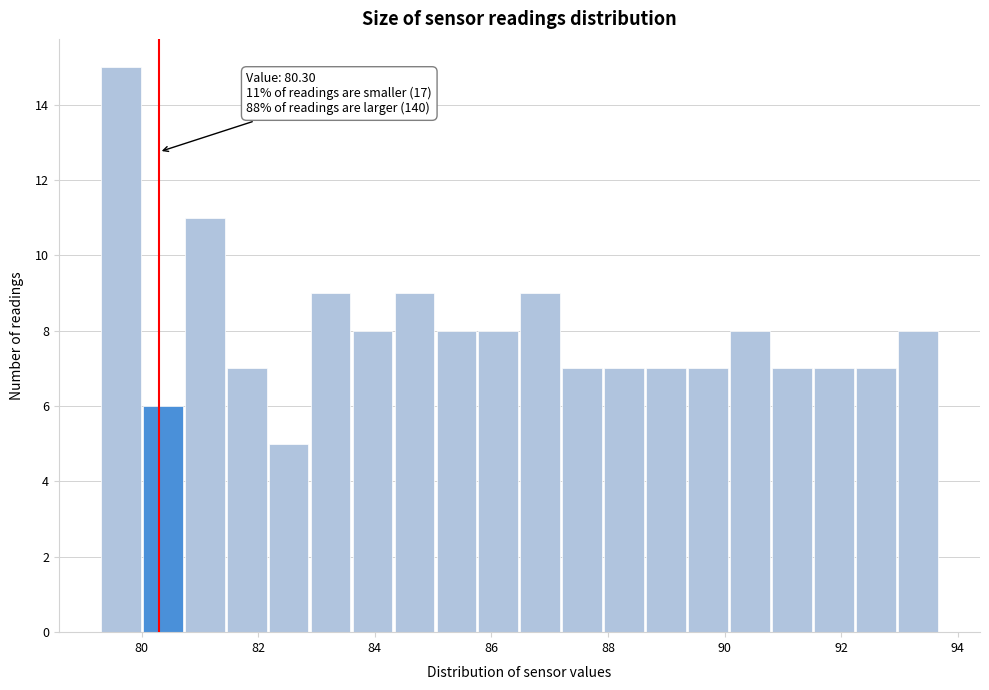

Read against the x-axis, roughly where is the centre of the tallest bar?

79.6